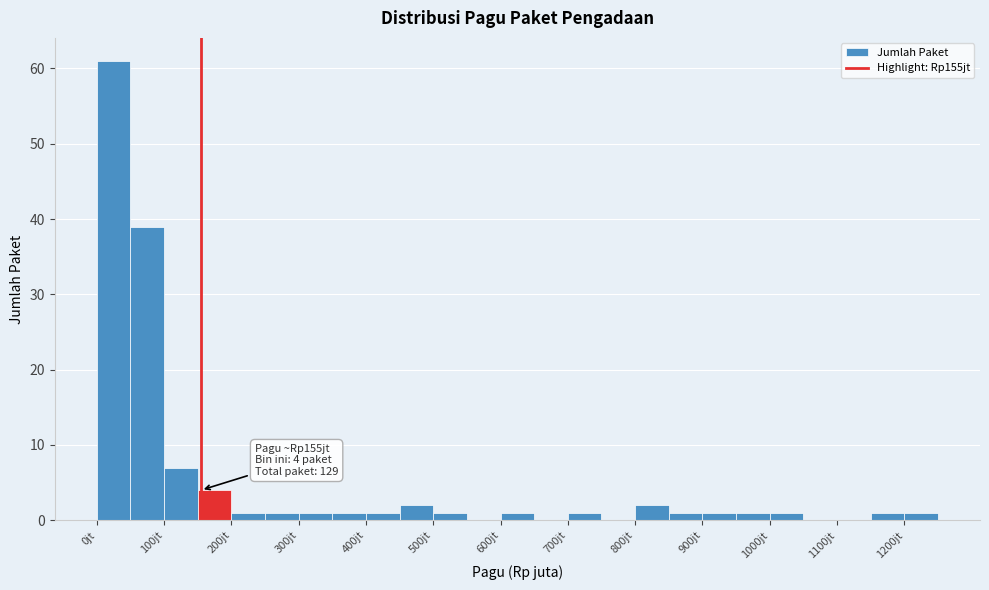

Over which range of the x-axis is the bar tallest?

0 to 50